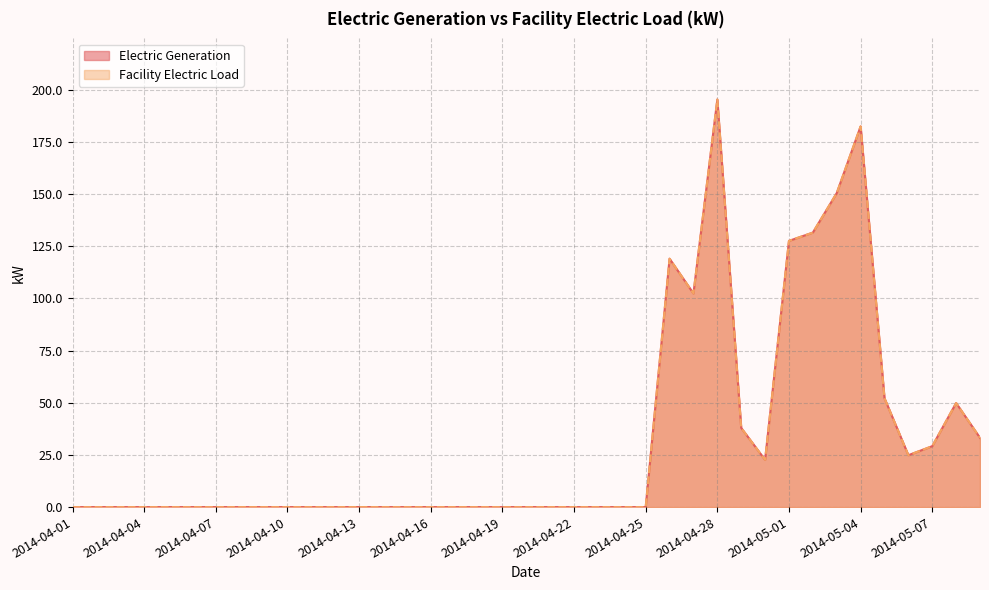

How many interior local peaks does the Facility Electric Load series have?

5